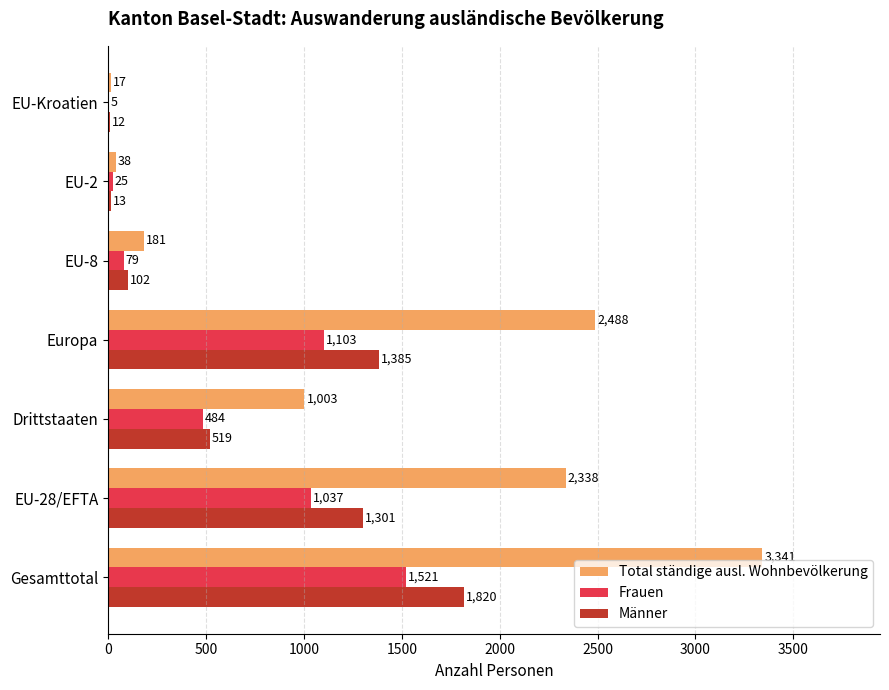

Is it true that Total ständige ausl. Wohnbevölkerung equals 3341 at Gesamttotal?

True